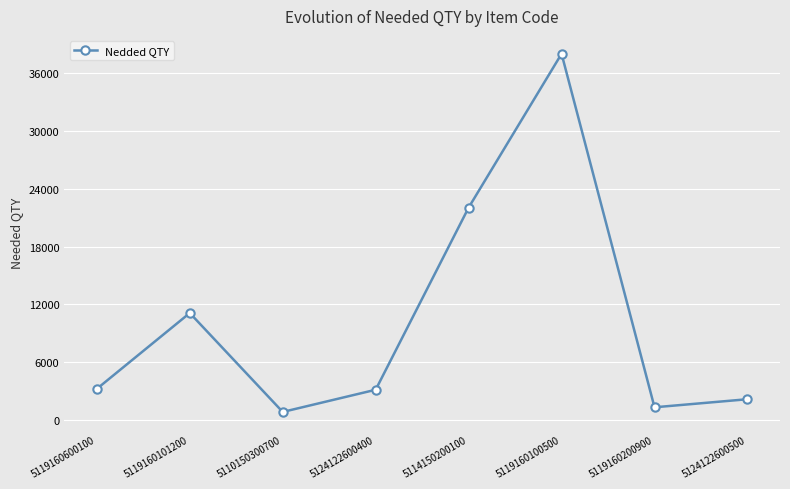

What value does the data have at 5119160100500, to the nearest 100?

38000